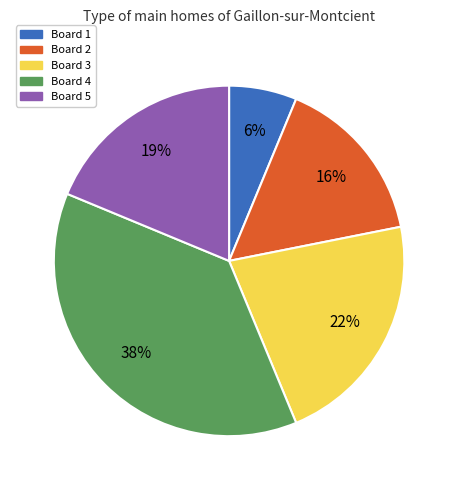

Is there any slice that represents more than half of the pie?

No